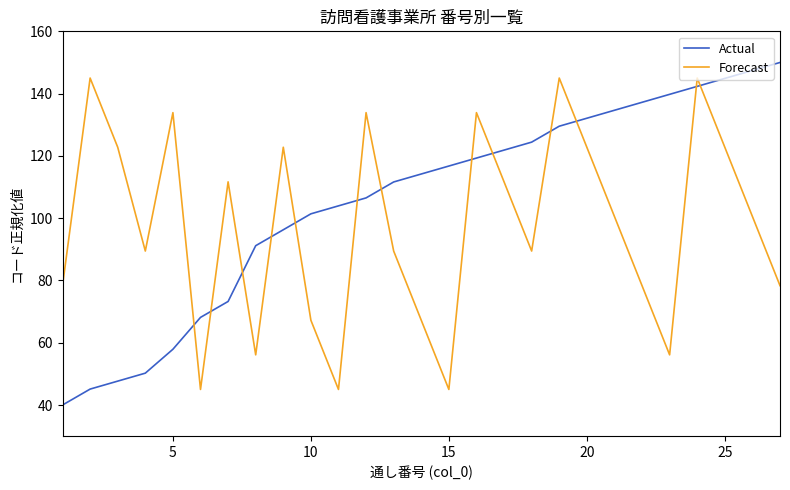

Reading left to right, what are all the values shown in this chart?

Actual: 40.0	45.1	47.7	50.2	57.9	68.1	73.3	91.2	96.3	101.4	104.0	106.5	111.6	114.2	116.7	119.3	121.9	124.4	129.5	132.1	134.7	137.2	139.8	142.3	144.9	147.4	150.0
Forecast: 78.3	145.0	122.8	89.4	133.9	45.0	111.7	56.1	122.8	67.2	45.0	133.9	89.4	67.2	45.0	133.9	111.7	89.4	145.0	122.8	100.6	78.3	56.1	145.0	122.8	100.6	78.3